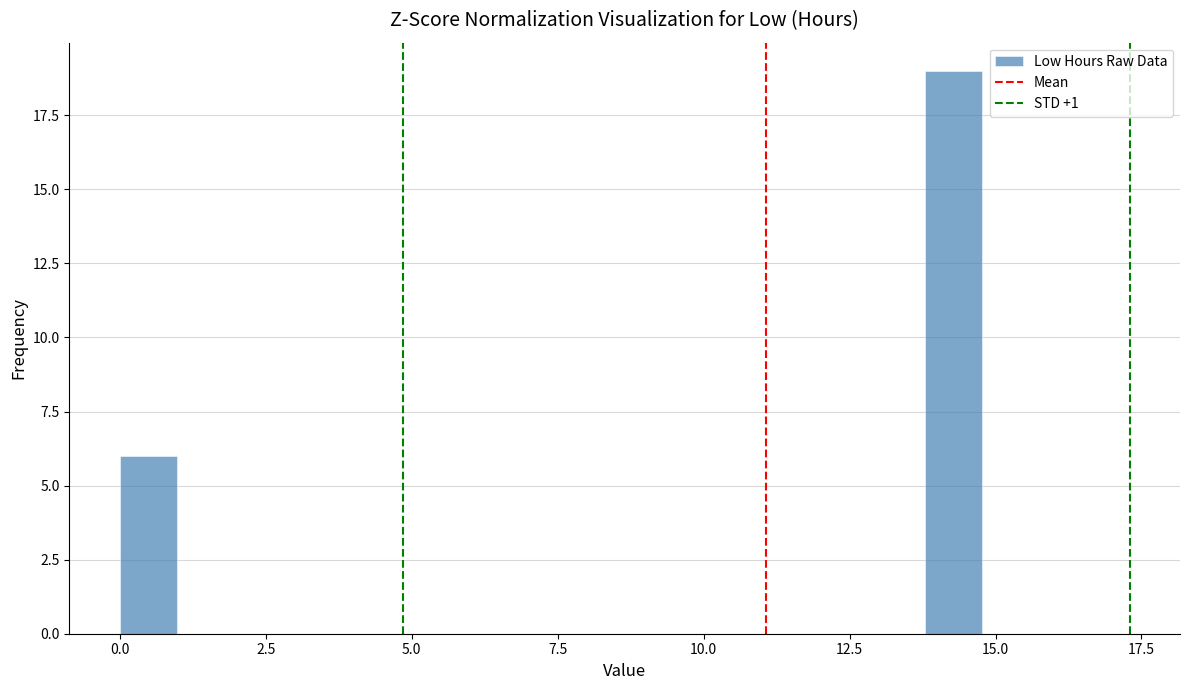

Around what value on the x-axis is the tallest bar? Give the approximate position of its centre, as read against the axis.

14.5